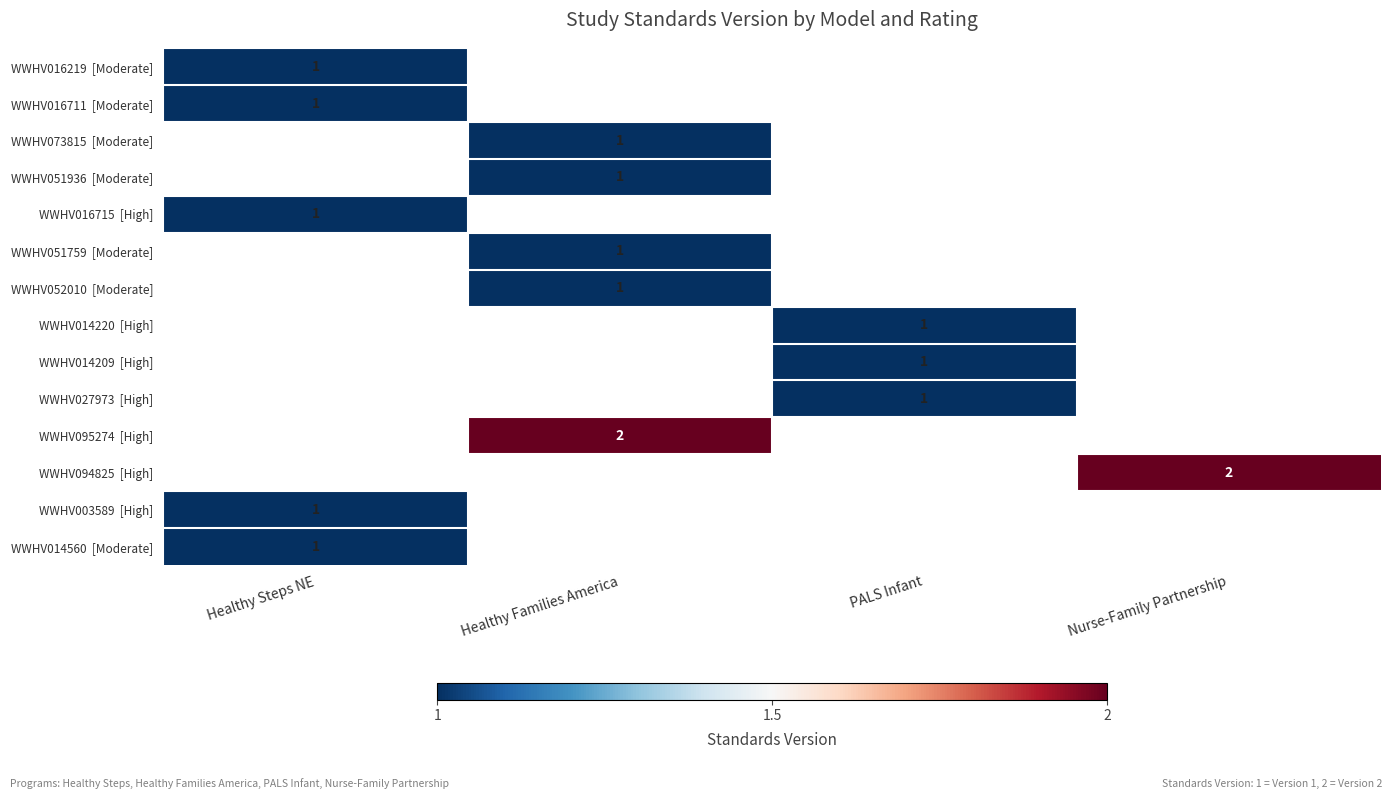

At how many categories does at least one series exceed 1?

2